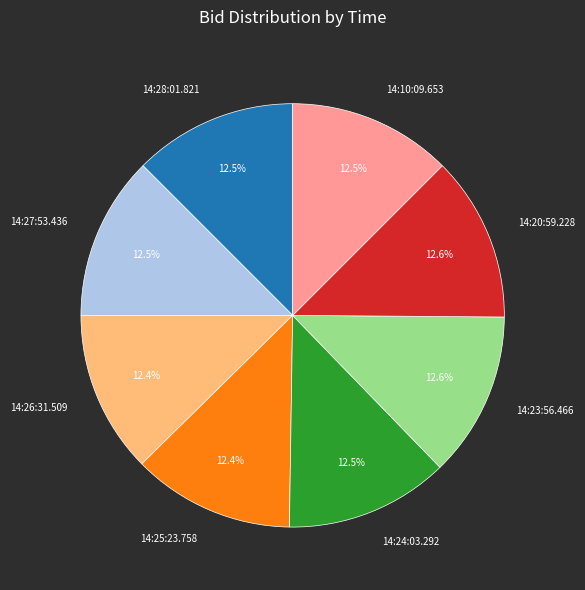

Is it true that 14:23:56.466 is 3% of the pie?

False